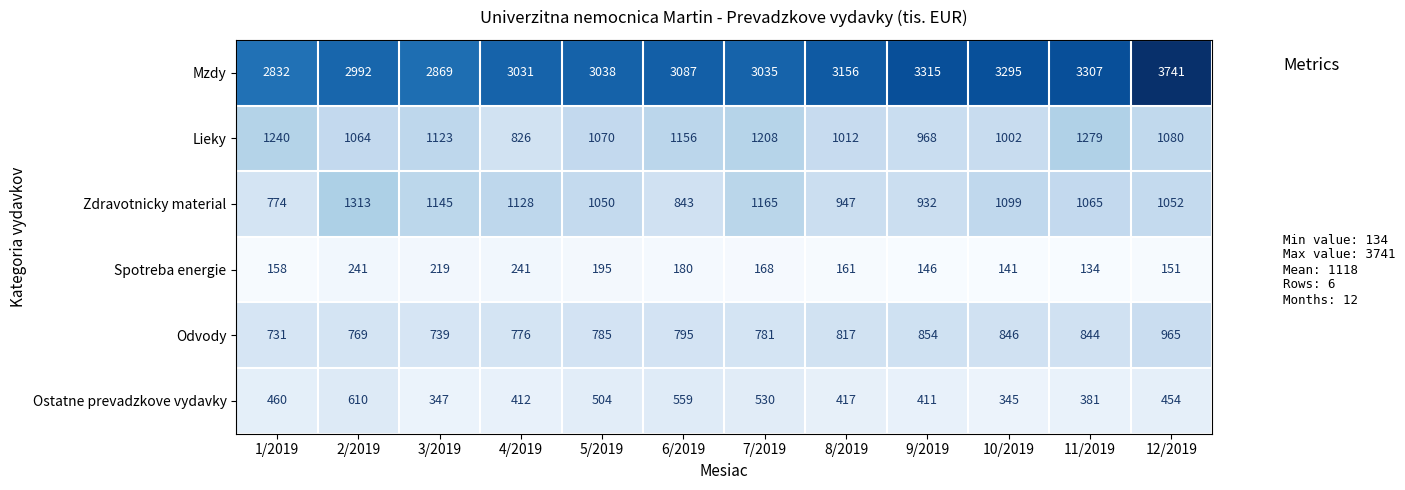

What is the difference between the maximum and second lowest values in the Lieky series?

311